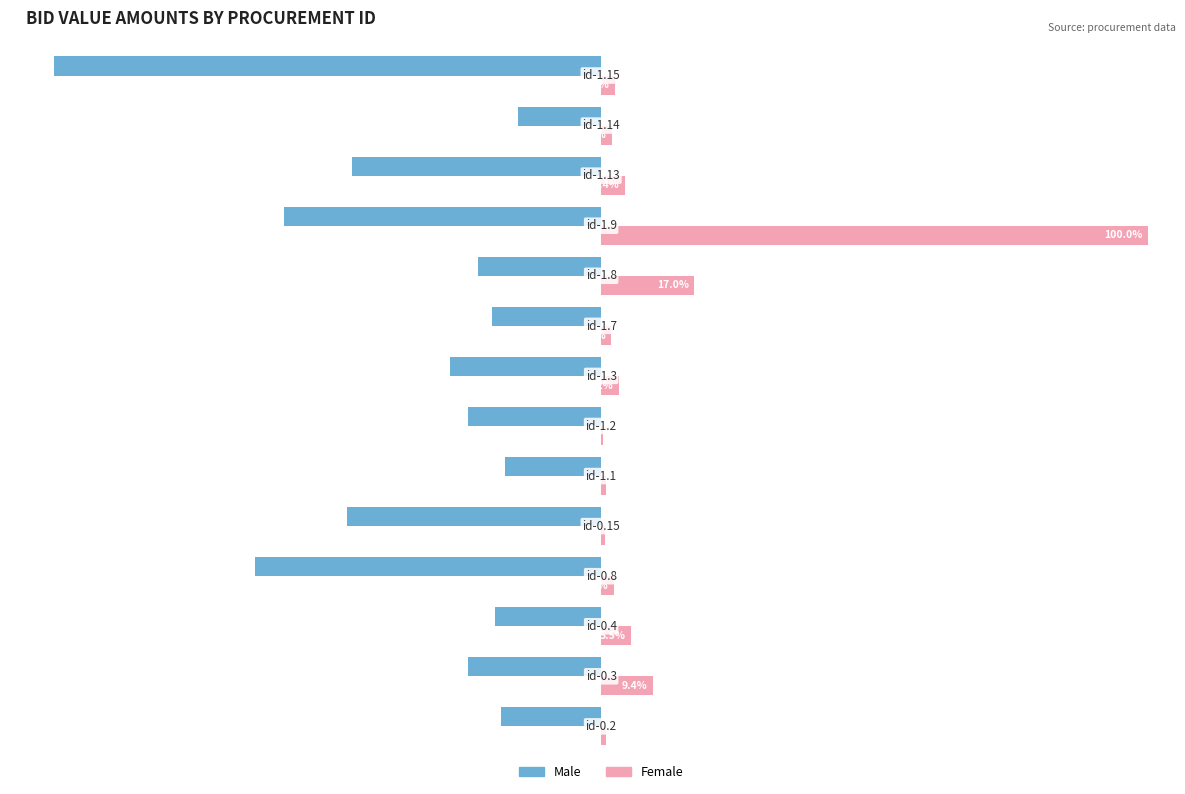

Which series has the largest total across all categories?

Female